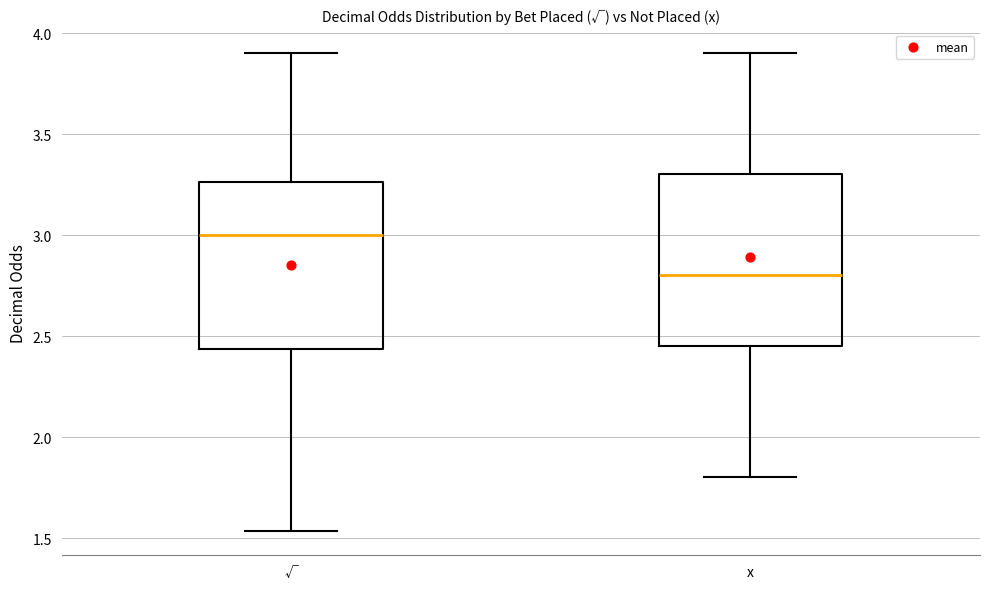

Where does the upper whisker of the box for x end on the y-axis? The values are not printed on the chart, so give them approximately, as read against the axis.

3.90